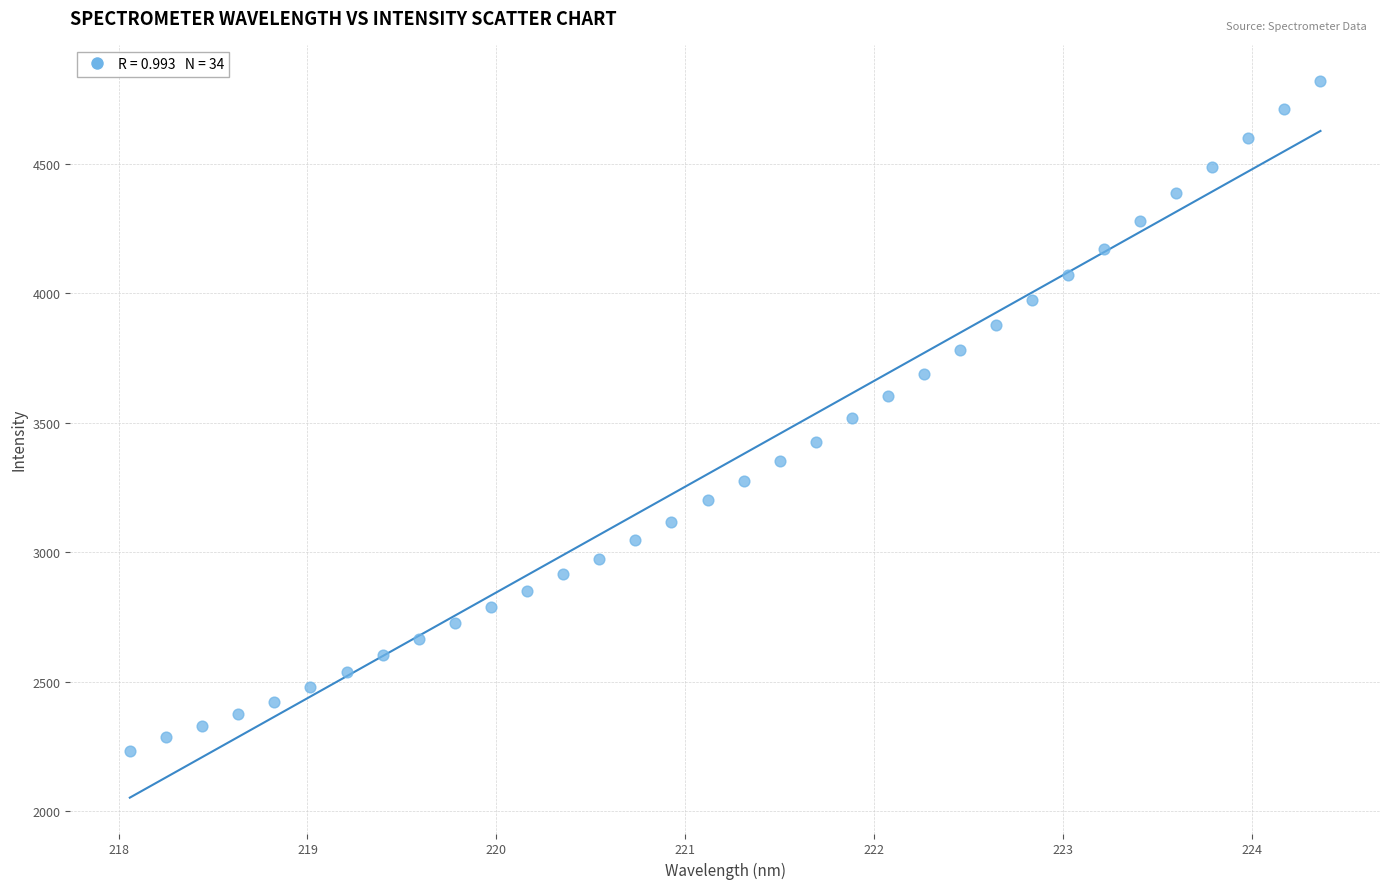

What is the range of X values (max minus min)?

6.3